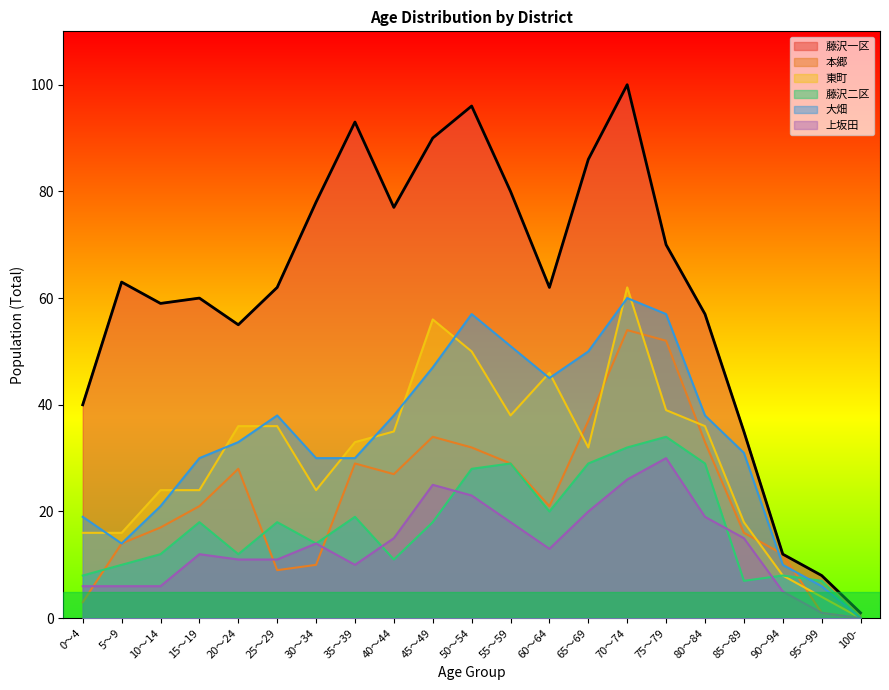

Reading left to right, list all the values displayed in this chart.

藤沢一区: 40	63	59	60	55	62	78	93	77	90	96	80	62	86	100	70	57	35	12	8	1
本郷: 3	14	17	21	28	9	10	29	27	34	32	29	21	37	54	52	33	16	12	1	0
東町: 16	16	24	24	36	36	24	33	35	56	50	38	46	32	62	39	36	18	8	4	0
藤沢二区: 8	10	12	18	12	18	14	19	11	18	28	29	20	29	32	34	29	7	8	7	0
大畑: 19	14	21	30	33	38	30	30	38	47	57	51	45	50	60	57	38	31	10	6	0
上坂田: 6	6	6	12	11	11	14	10	15	25	23	18	13	20	26	30	19	15	5	1	0